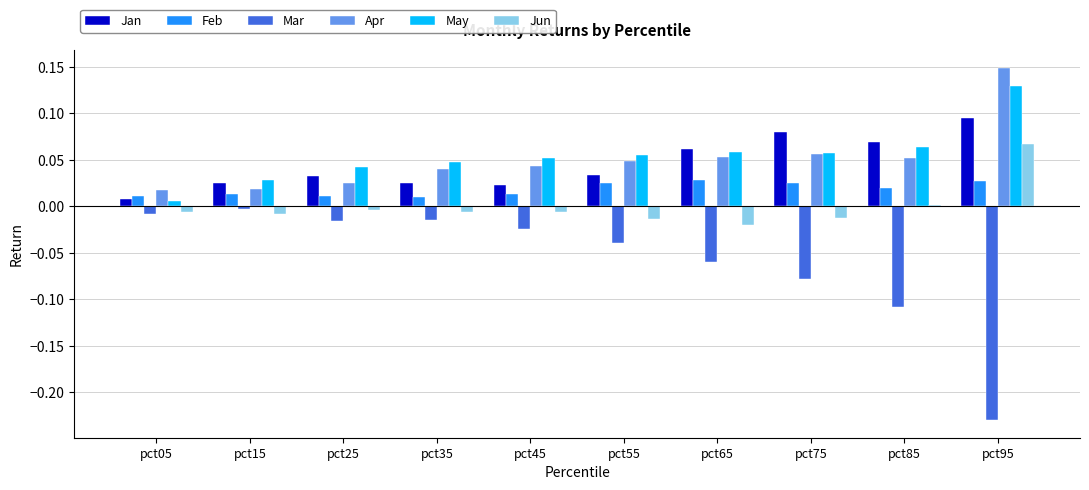

Is the value of Apr at pct25 greater than the value of Mar at pct15?

Yes